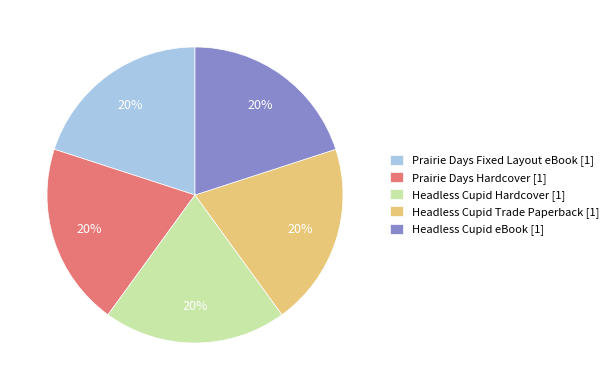

How many slices are in this pie chart?

5